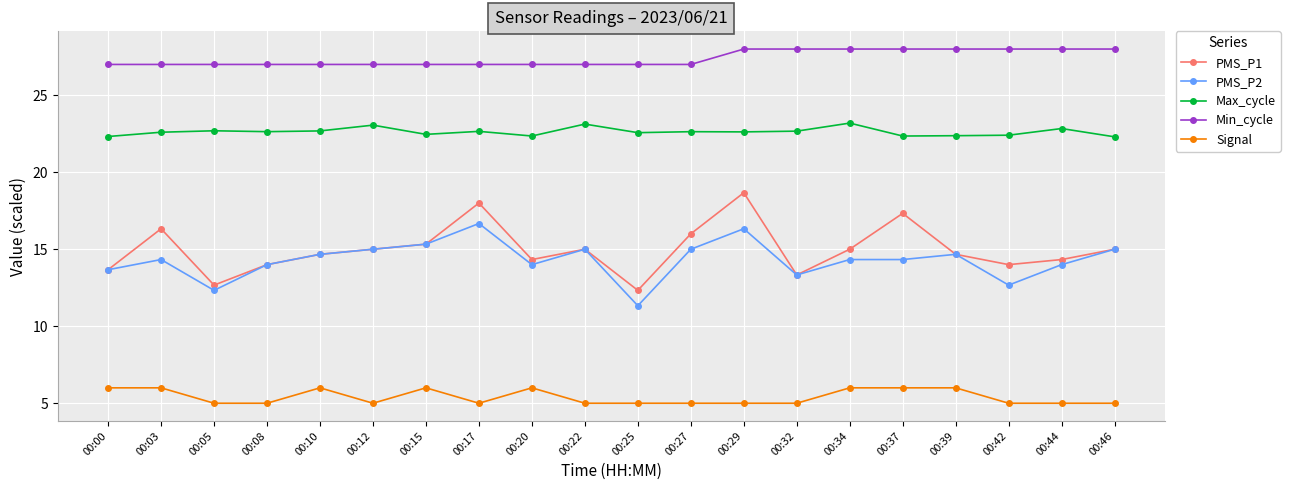

Which category has the lowest value in the PMS_P2 series?

00:25